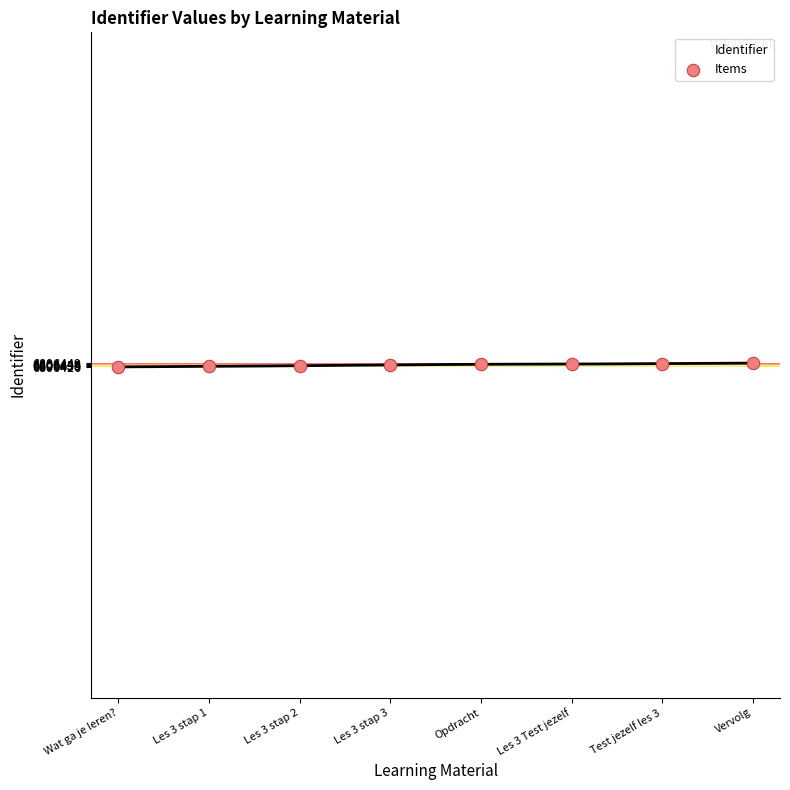

What is the change in value from Test jezelf les 3 to Vervolg?

+3